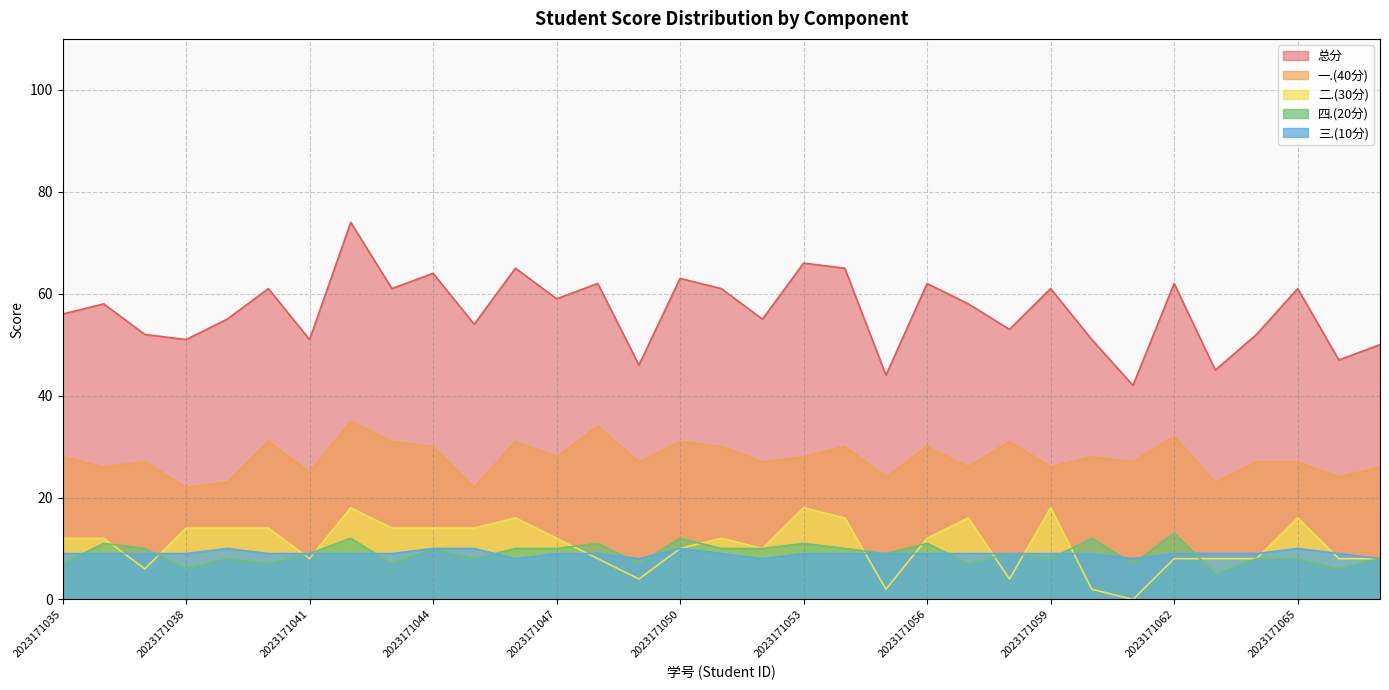

Which series has the largest total across all categories?

总分